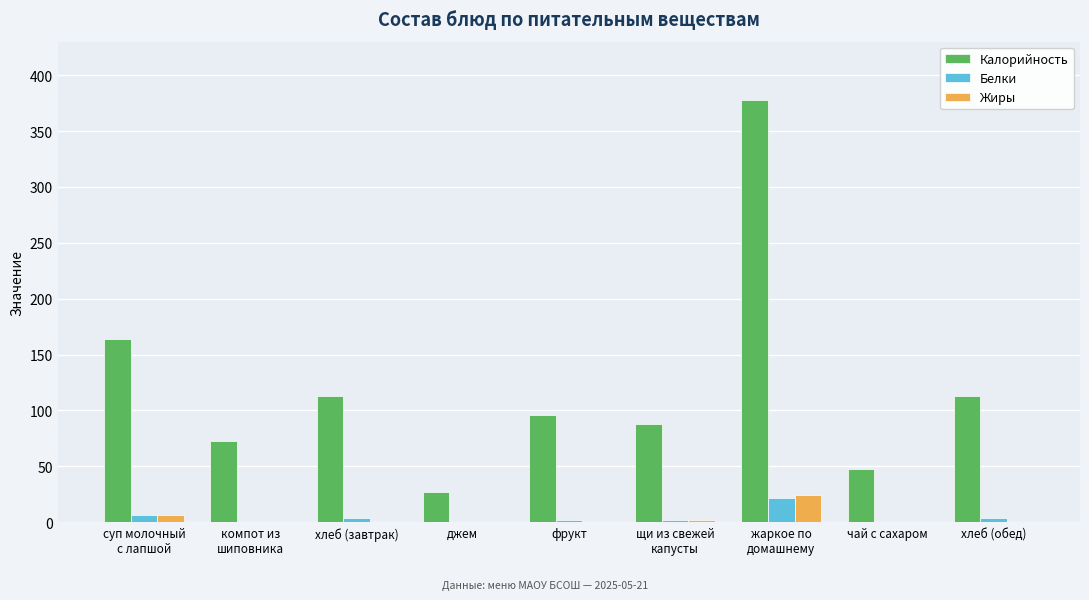

Which series has the largest total across all categories?

Калорийность